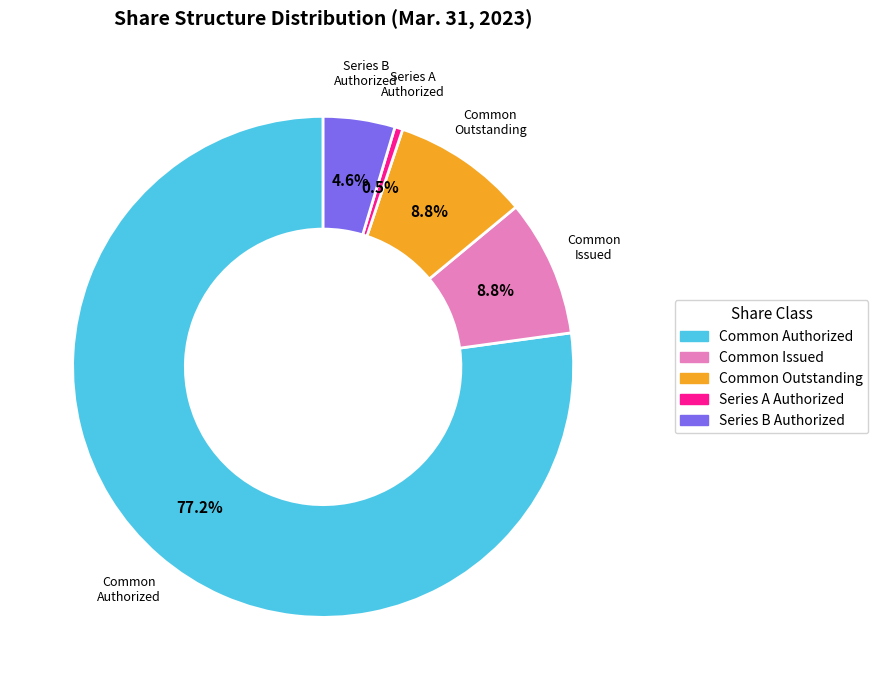

Does any single category account for the majority?

Yes